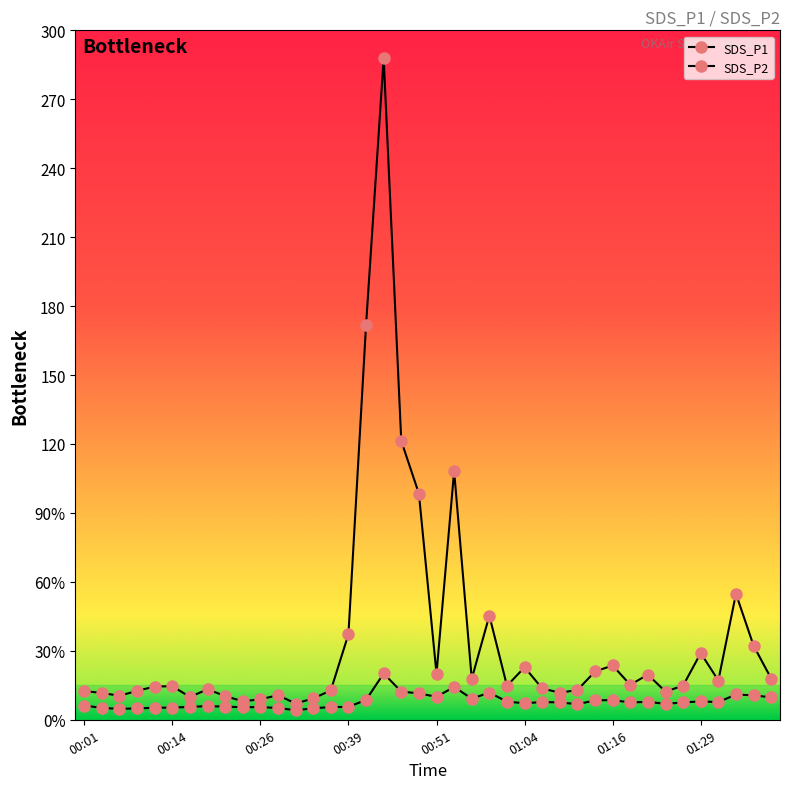

Is this an area chart (filled region under the line)?

No